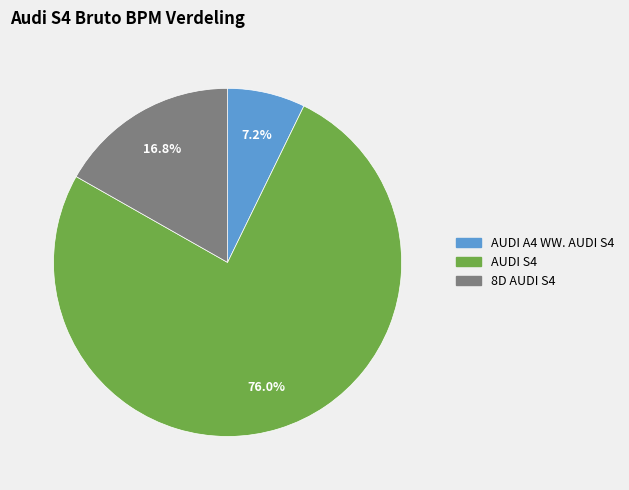

How much of the chart is everything except AUDI S4?

24.0%